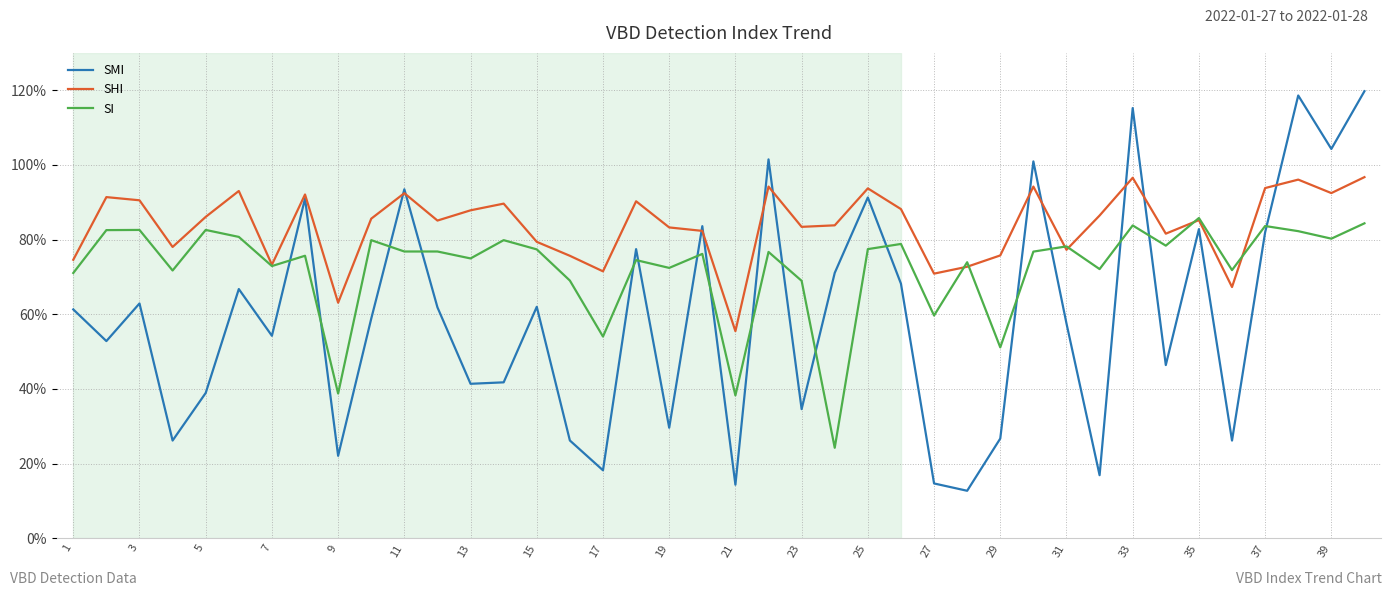

Reading right to left, transcribe all the data shown in this chart.

SMI: 1.2	1.0	1.2	0.8	0.3	0.8	0.5	1.2	0.2	0.6	1.0	0.3	0.1	0.1	0.7	0.9	0.7	0.3	1.0	0.1	0.8	0.3	0.8	0.2	0.3	0.6	0.4	0.4	0.6	0.9	0.6	0.2	0.9	0.5	0.7	0.4	0.3	0.6	0.5	0.6
SHI: 1.0	0.9	1.0	0.9	0.7	0.9	0.8	1.0	0.9	0.8	0.9	0.8	0.7	0.7	0.9	0.9	0.8	0.8	0.9	0.6	0.8	0.8	0.9	0.7	0.8	0.8	0.9	0.9	0.9	0.9	0.9	0.6	0.9	0.7	0.9	0.9	0.8	0.9	0.9	0.7
SI: 0.8	0.8	0.8	0.8	0.7	0.9	0.8	0.8	0.7	0.8	0.8	0.5	0.7	0.6	0.8	0.8	0.2	0.7	0.8	0.4	0.8	0.7	0.7	0.5	0.7	0.8	0.8	0.7	0.8	0.8	0.8	0.4	0.8	0.7	0.8	0.8	0.7	0.8	0.8	0.7